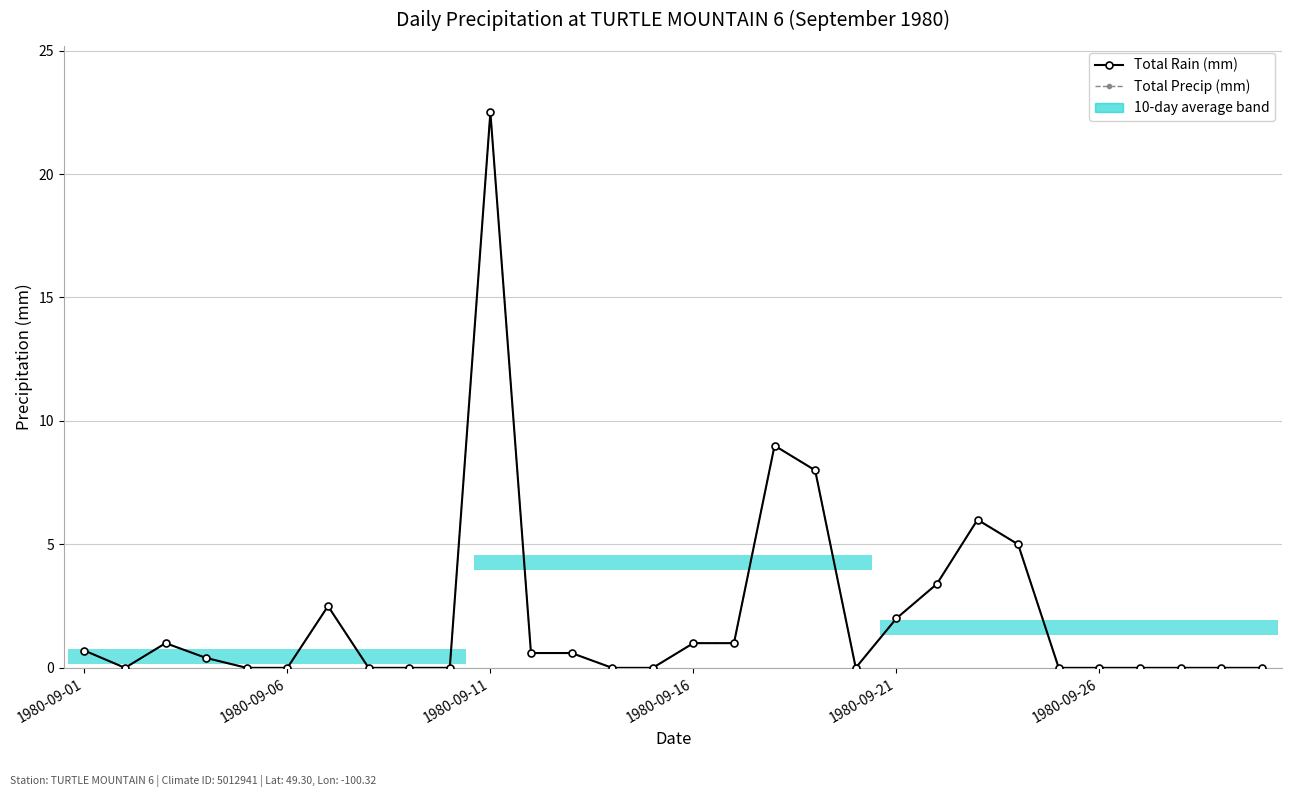

Reading right to left, extract all data points from this chart.

Total Rain (mm): 0.0	0.0	0.0	0.0	0.0	0.0	5.0	6.0	3.4	2.0	0.0	8.0	9.0	1.0	1.0	0.0	0.0	0.6	0.6	22.5	0.0	0.0	0.0	2.5	0.0	0.0	0.4	1.0	0.0	0.7
Total Precip (mm): 0.0	0.0	0.0	0.0	0.0	0.0	5.0	6.0	3.4	2.0	0.0	8.0	9.0	1.0	1.0	0.0	0.0	0.6	0.6	22.5	0.0	0.0	0.0	2.5	0.0	0.0	0.4	1.0	0.0	0.7